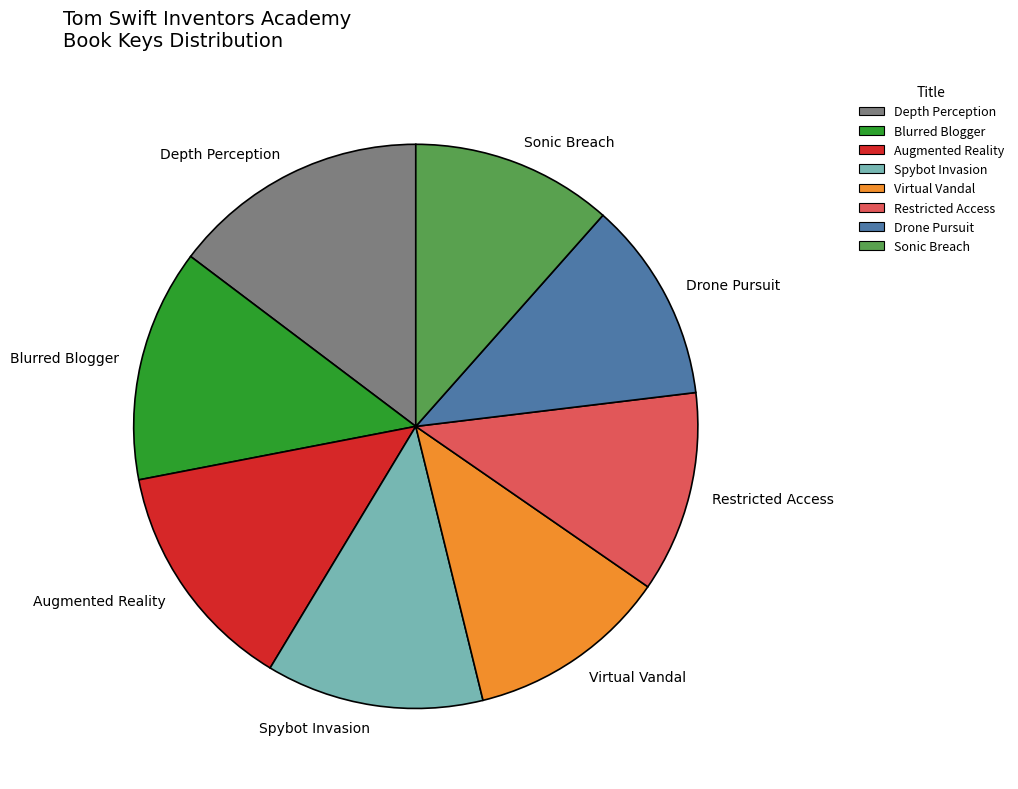

Between Restricted Access and Spybot Invasion, which is larger?

Spybot Invasion